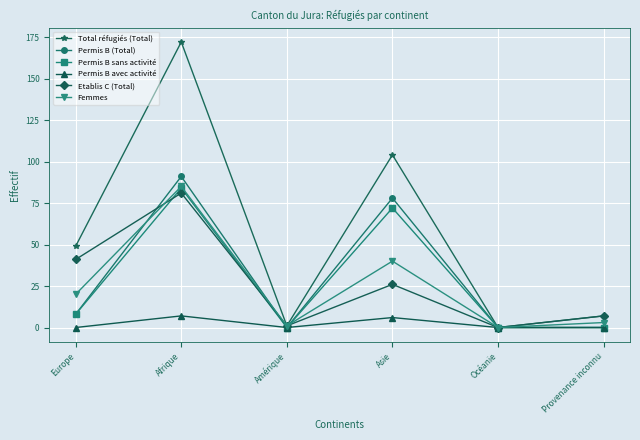

What position from the right is Amérique?

4